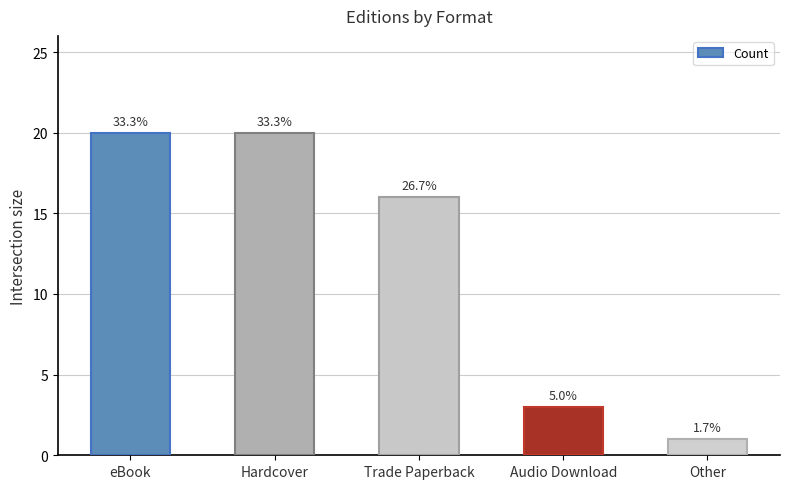

Does the chart contain any negative values?

No